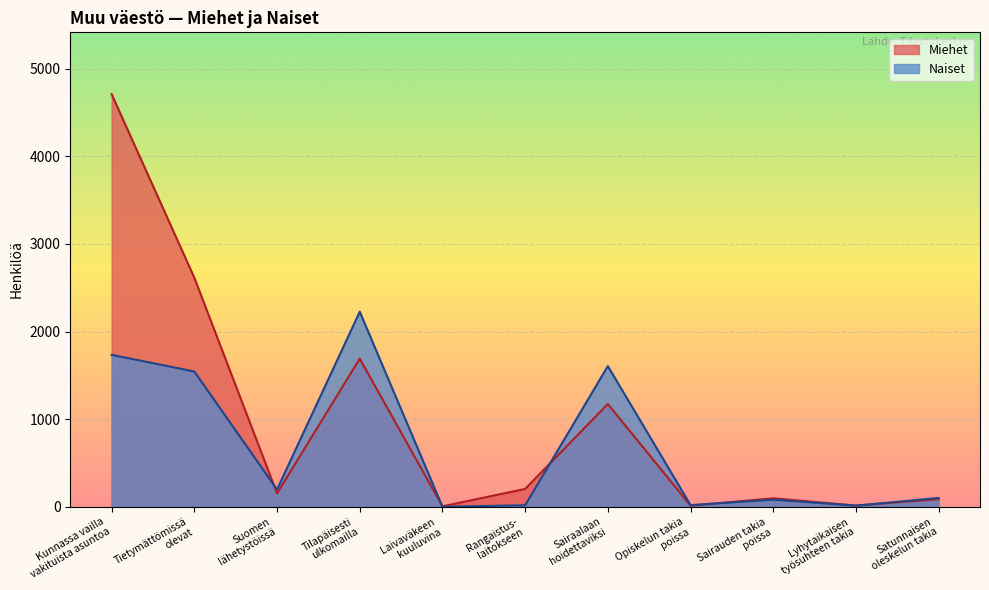

At which label does Naiset first exceed 100?

Kunnassa vailla
vakituista asuntoa